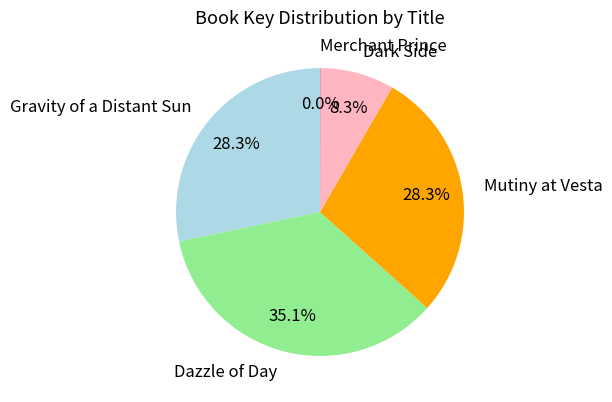

Is Dazzle of Day the majority of the pie?

No